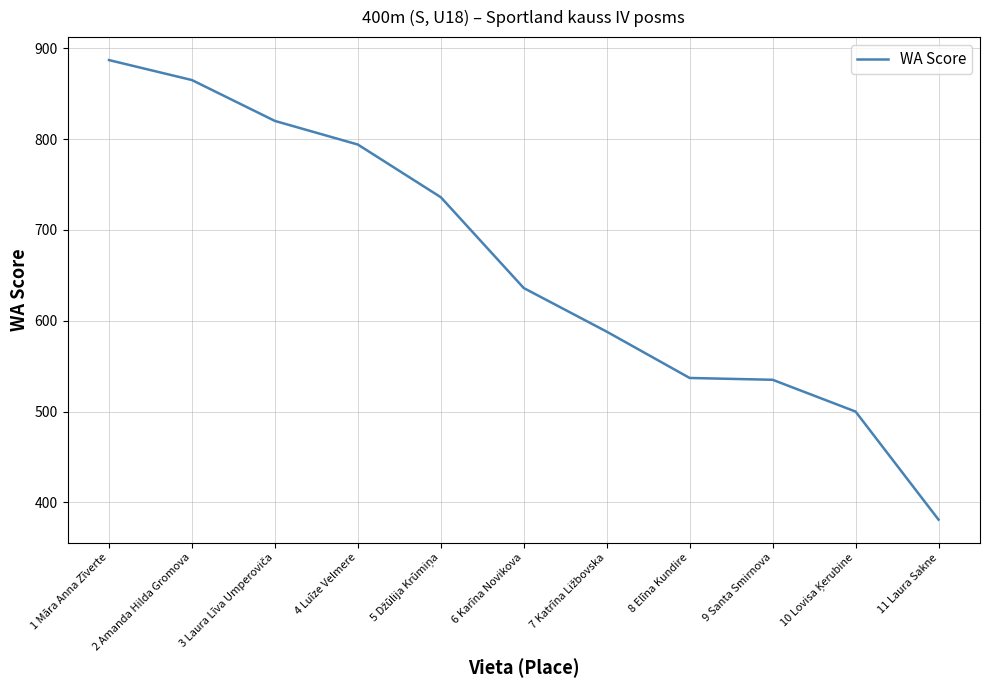

Where is the data nearest to the value 634?

6 Karīna Novikova